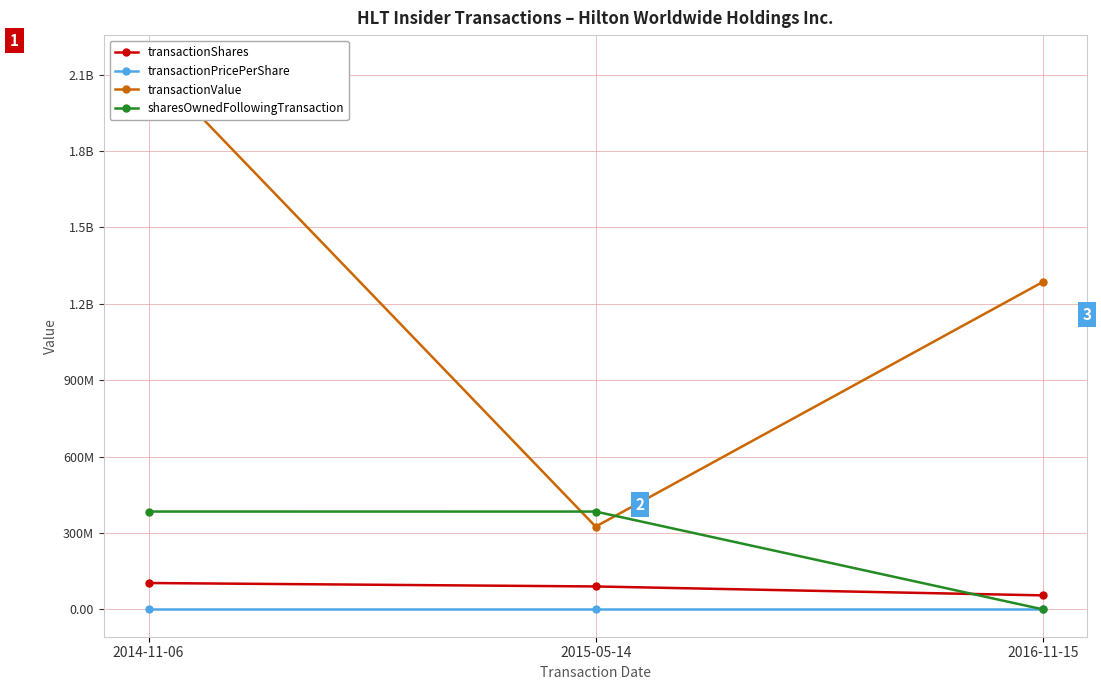

How many data points does each series have?

3